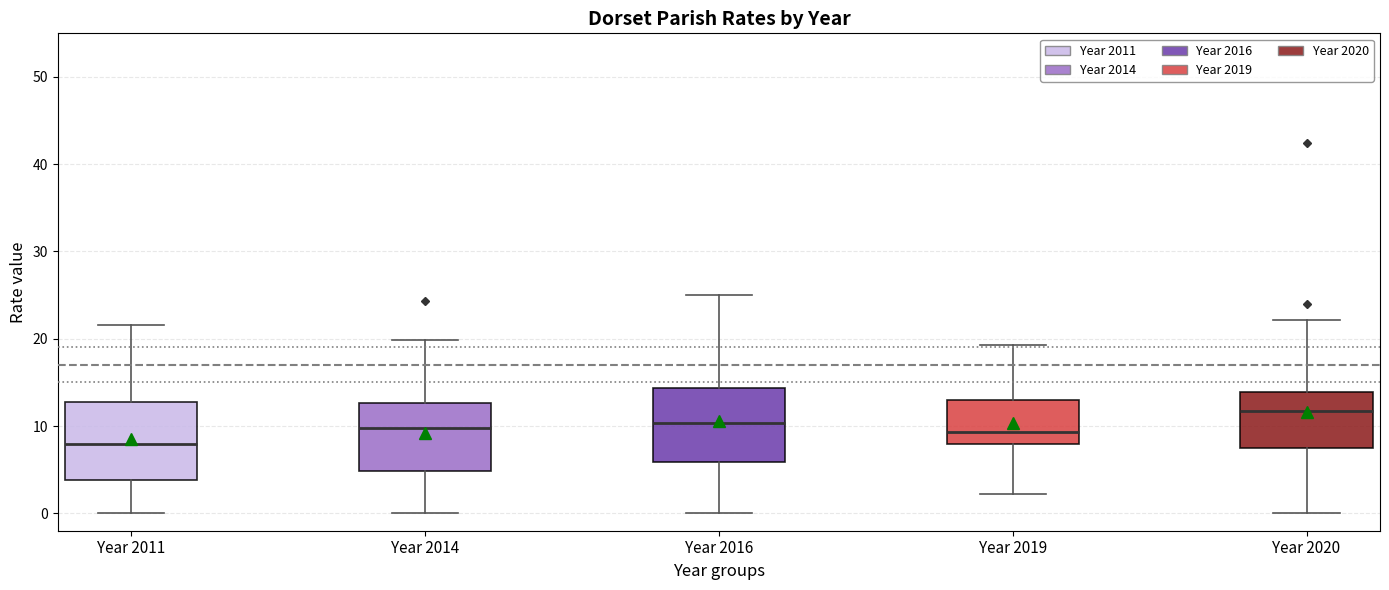

Reading left to right, read every box against the y-axis: the position of its median line, the range the box covers, and the ends of its whiskers. The values are not printed on the chart, so give them approximately, as read against the axis.

Year 2011: median 8, box 4 to 13, whiskers 0 to 22
Year 2014: median 10, box 5 to 13, whiskers 0 to 20
Year 2016: median 10, box 6 to 14, whiskers 0 to 25
Year 2019: median 9, box 8 to 13, whiskers 2 to 19
Year 2020: median 12, box 7 to 14, whiskers 0 to 22